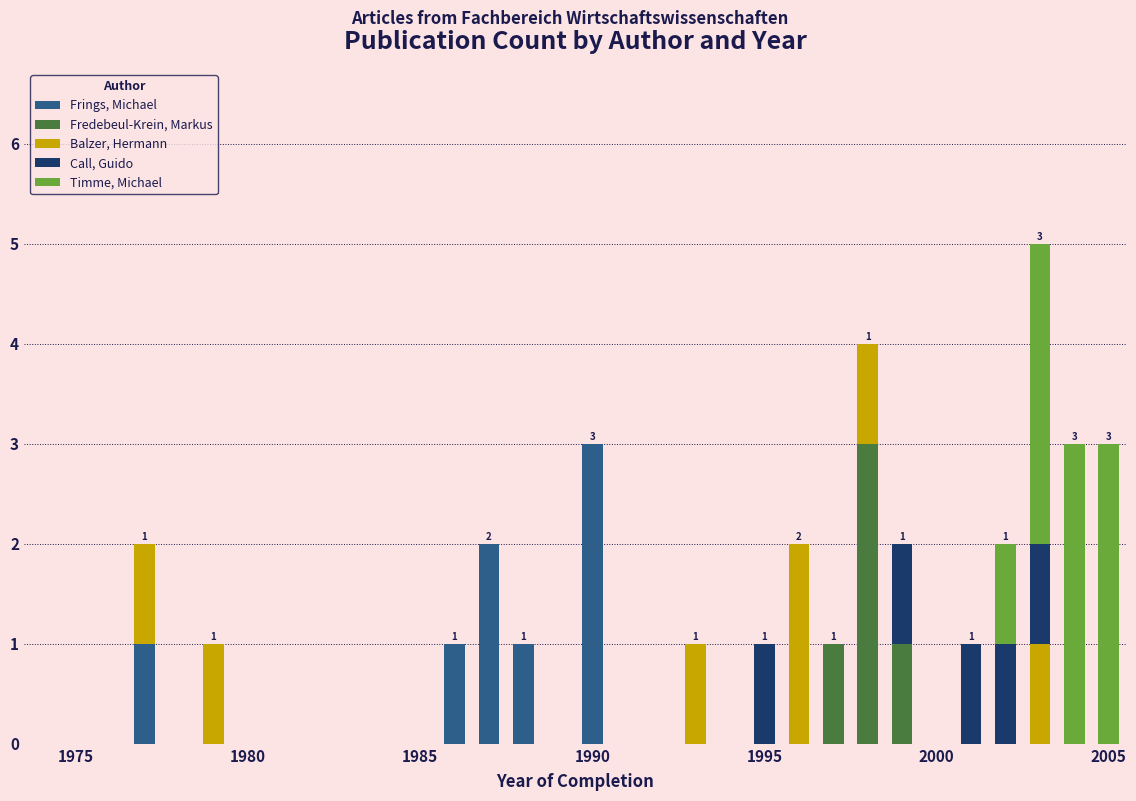

What is the maximum value for Frings, Michael?

3